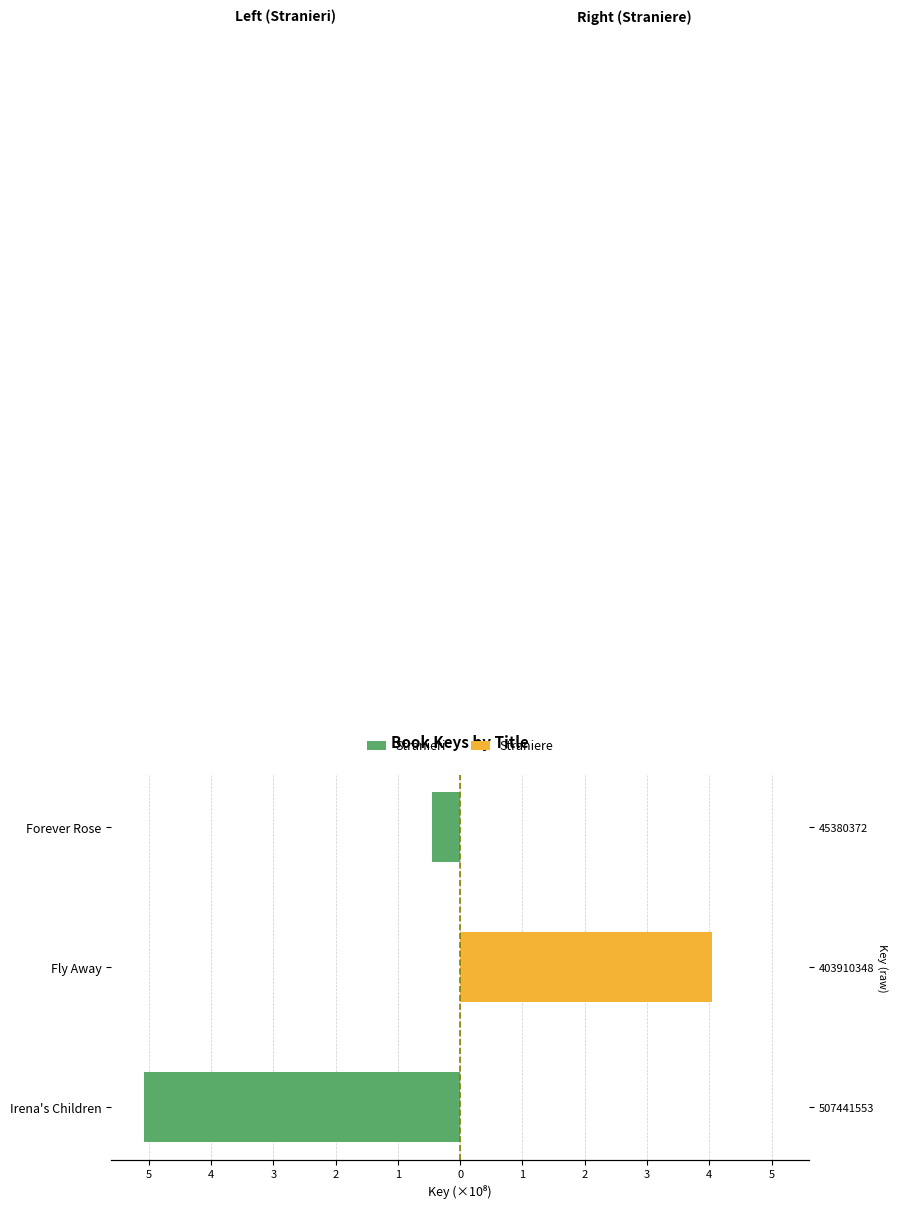

Is it true that Straniere equals -2.3 at Forever Rose?

False